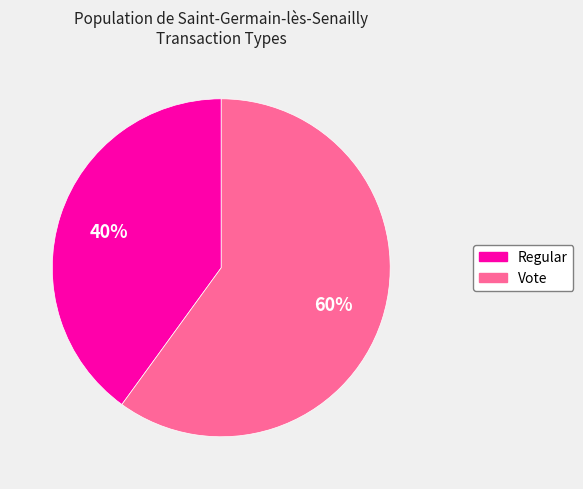

Does any single category account for the majority?

Yes